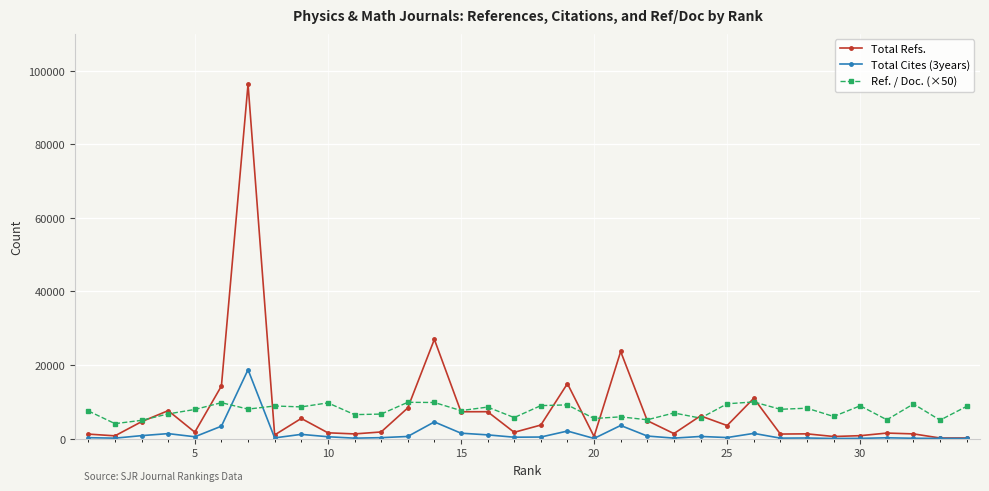

List the series in order of their peak value, highest first.

Total Refs., Total Cites (3years), Ref. / Doc. (×50)